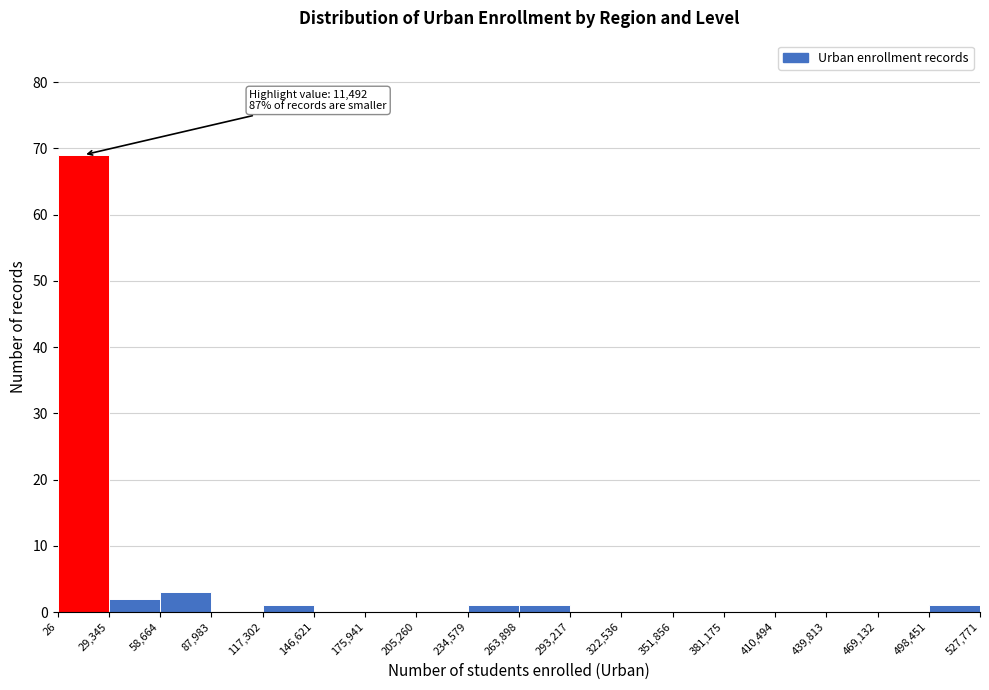

Which range on the x-axis has the tallest bar?

26 to 29,345